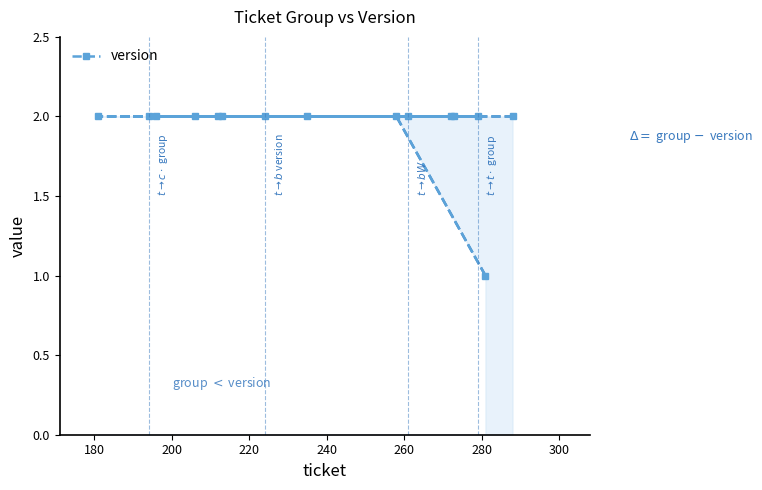

How many lines are shown in the chart?

1